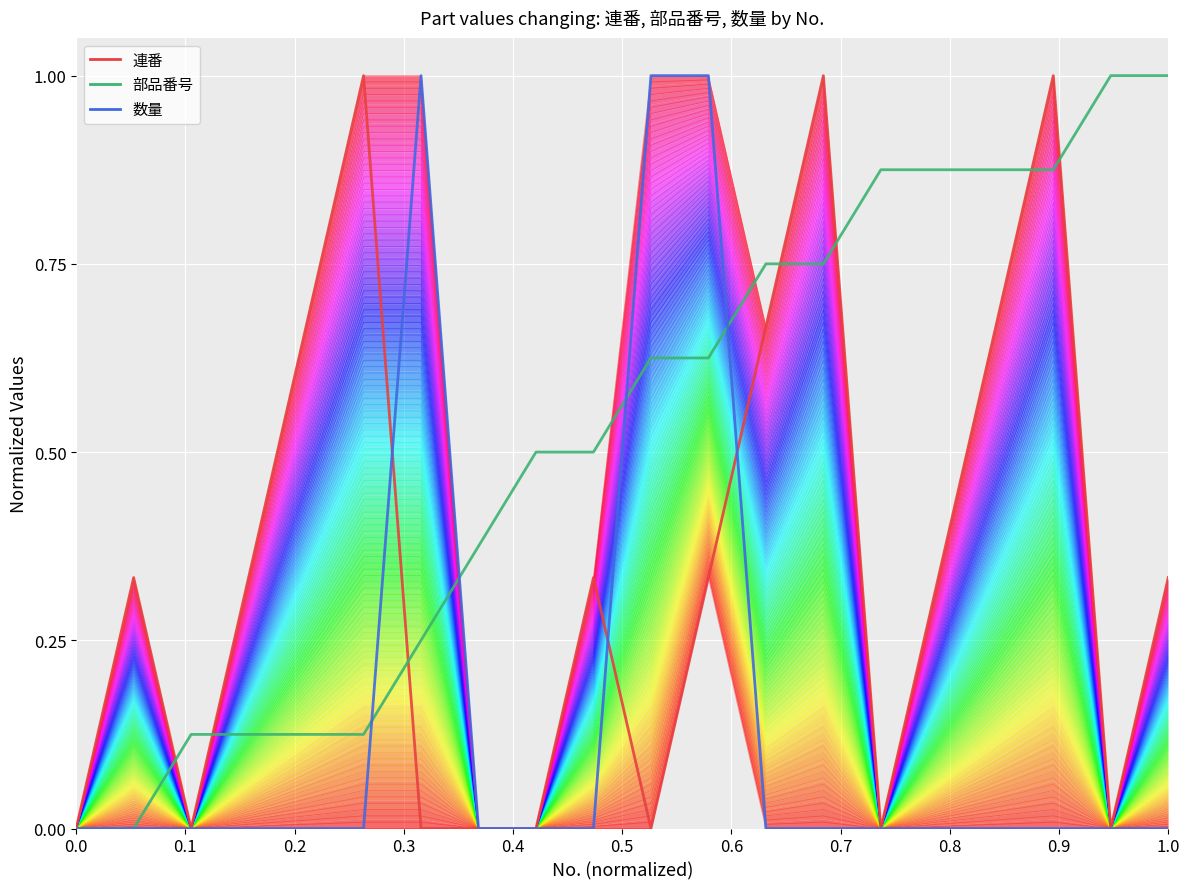

Reading right to left, transcribe all the data shown in this chart.

line_0: 0.0	0.0	0.0	0.0	0.0	0.0	0.0	0.0	0.3	0.0	0.0	0.0	0.0	0.0	0.0	0.0	0.0	0.0	0.0	0.0
連番 (line): 0.3	0.0	1.0	0.7	0.3	0.0	1.0	0.7	0.3	0.0	0.3	0.0	0.0	0.0	1.0	0.7	0.3	0.0	0.3	0.0
部品番号 (line): 1.0	1.0	0.9	0.9	0.9	0.9	0.8	0.8	0.6	0.6	0.5	0.5	0.4	0.2	0.1	0.1	0.1	0.1	0.0	0.0
数量 (line): 0.0	0.0	0.0	0.0	0.0	0.0	0.0	0.0	1.0	1.0	0.0	0.0	0.0	1.0	0.0	0.0	0.0	0.0	0.0	0.0